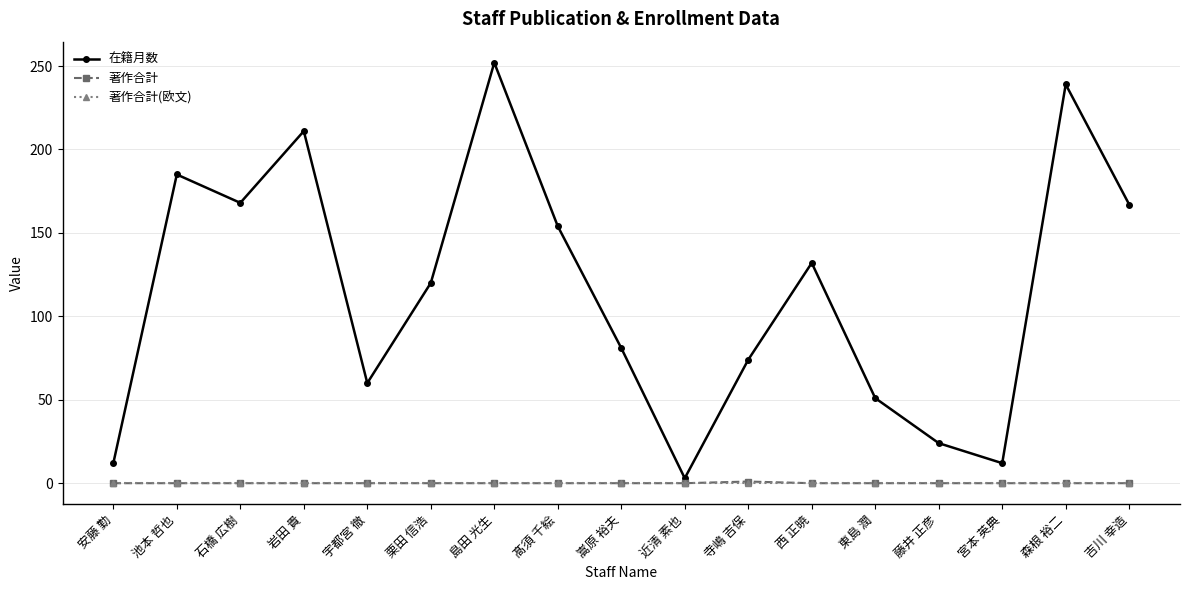

Which label corresponds to the largest value in the chart?

島田 光生